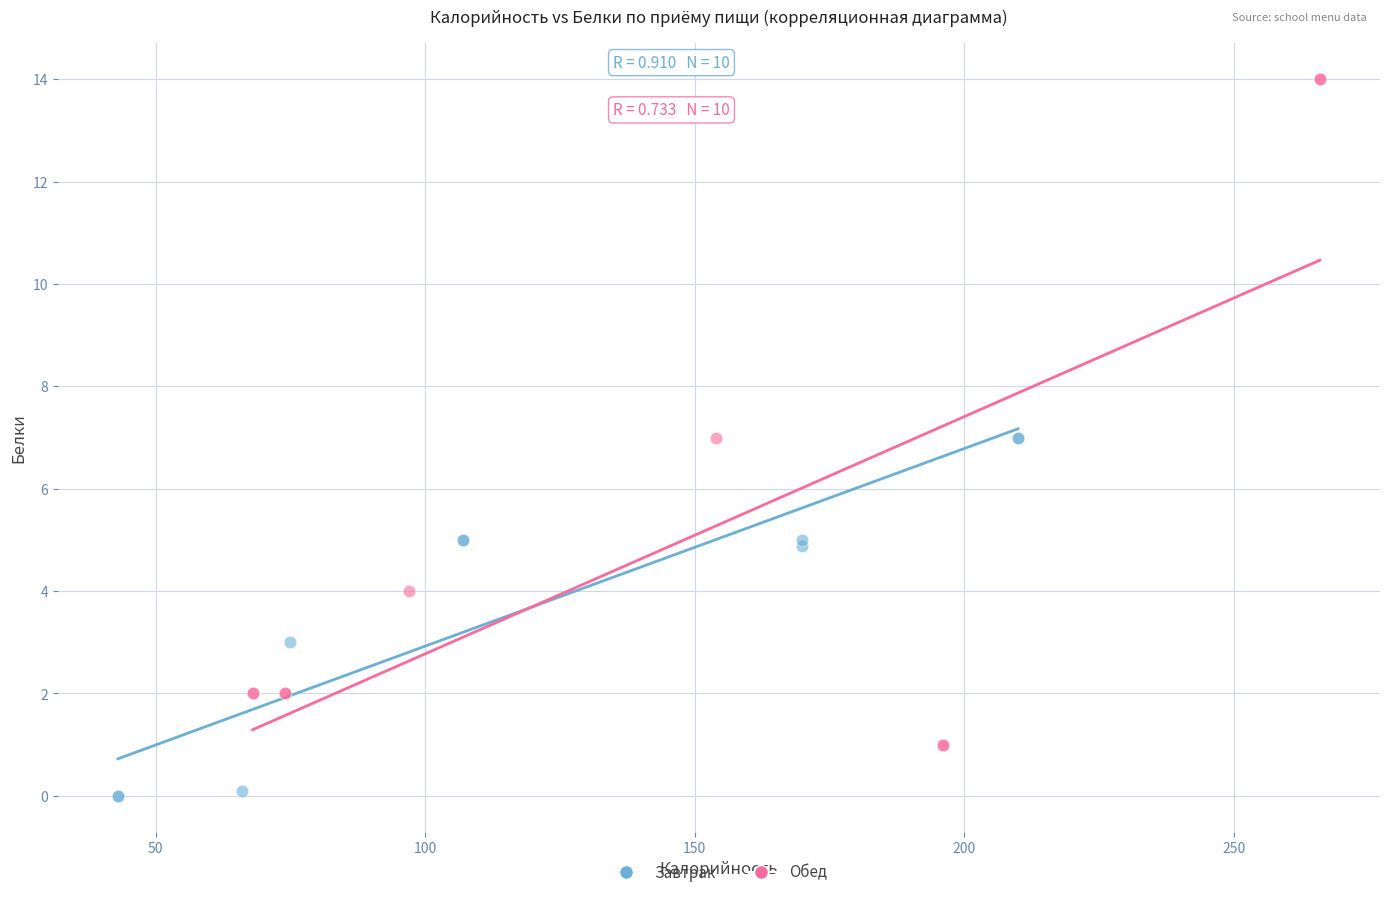

What are all the series names shown in the legend?

Завтрак, Обед